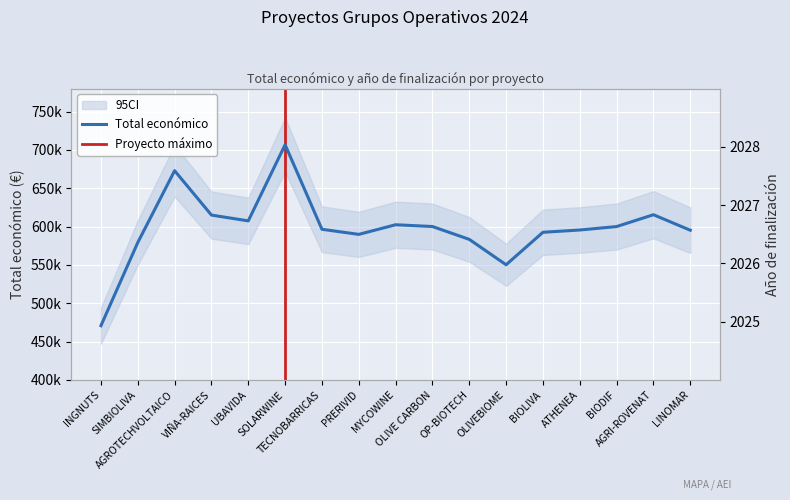

Between SOLARWINE and SIMBIOLIVA, which is larger?

SOLARWINE